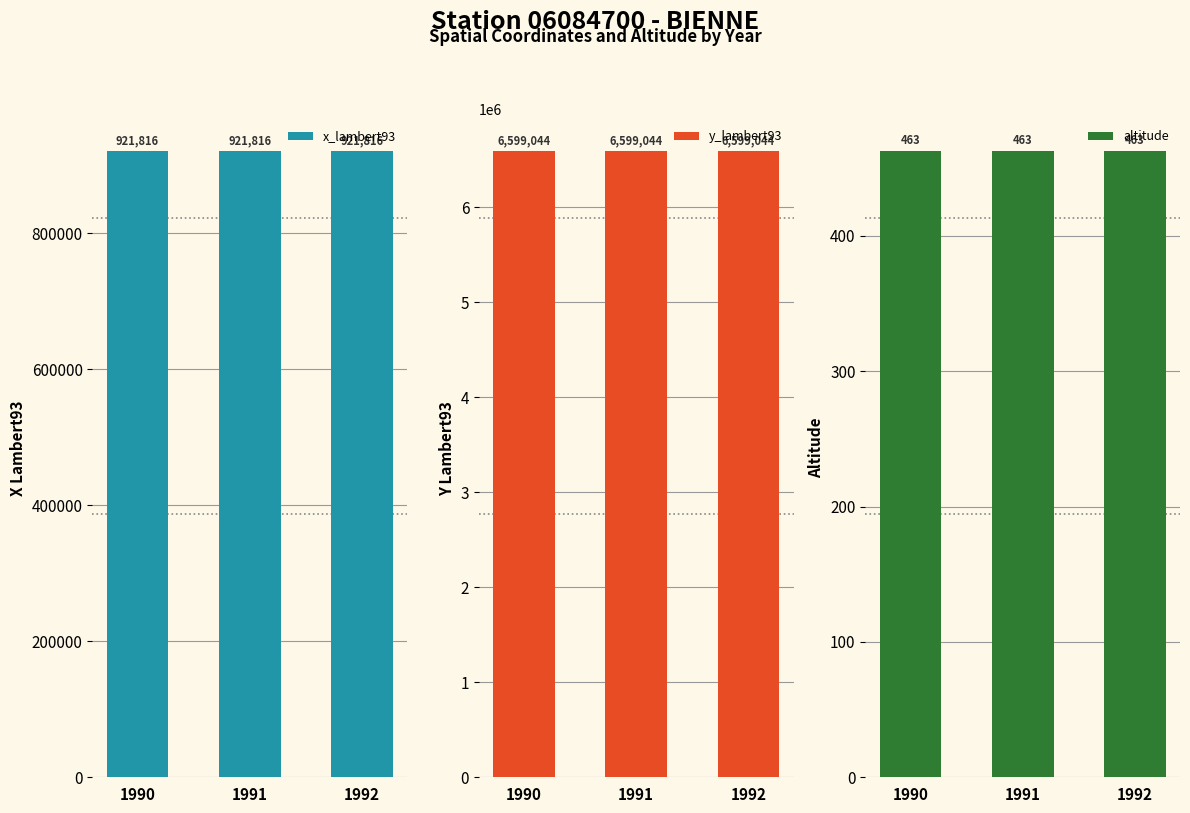

How many data points does each series have?

3